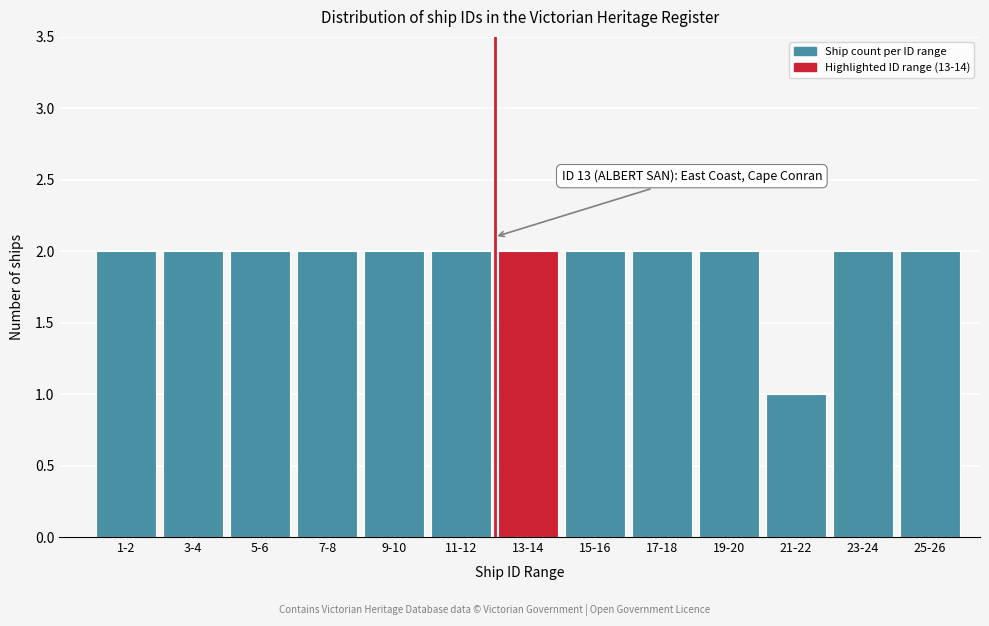

Reading right to left, extract all data points from this chart.

25-26=2	23-24=2	21-22=1	19-20=2	17-18=2	15-16=2	13-14=2	11-12=2	9-10=2	7-8=2	5-6=2	3-4=2	1-2=2